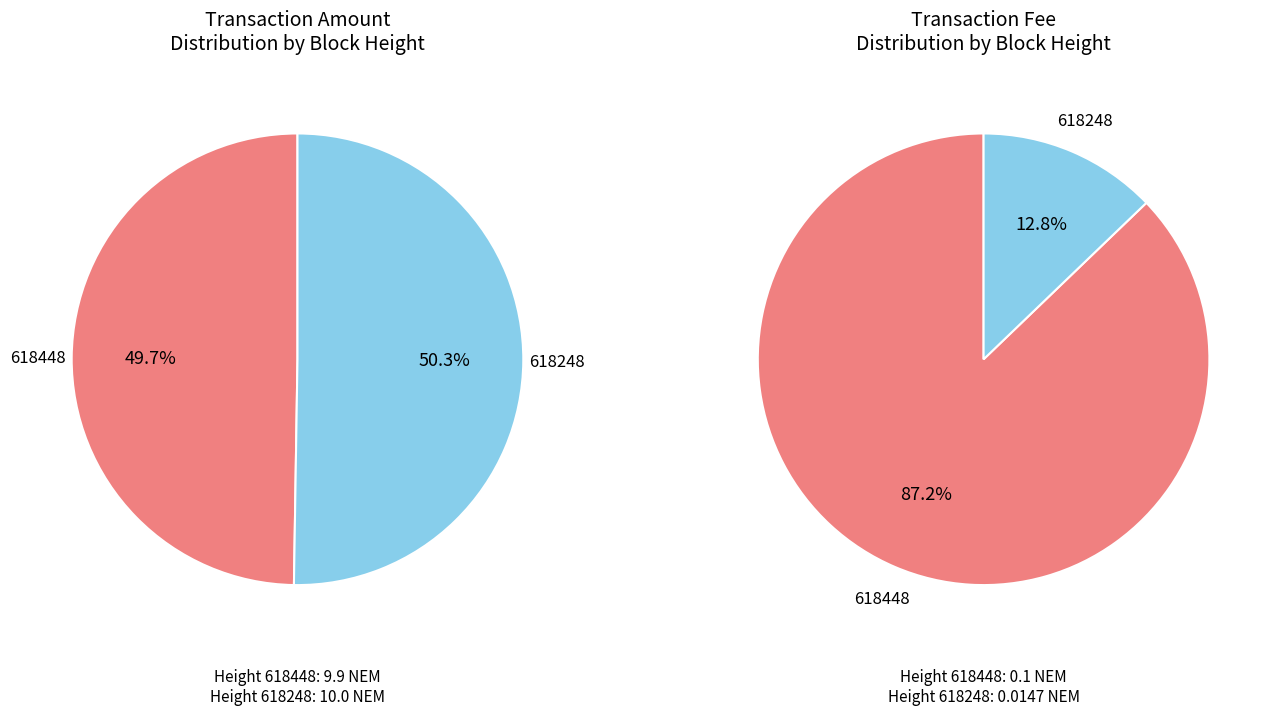

Which slice is the largest?

618248